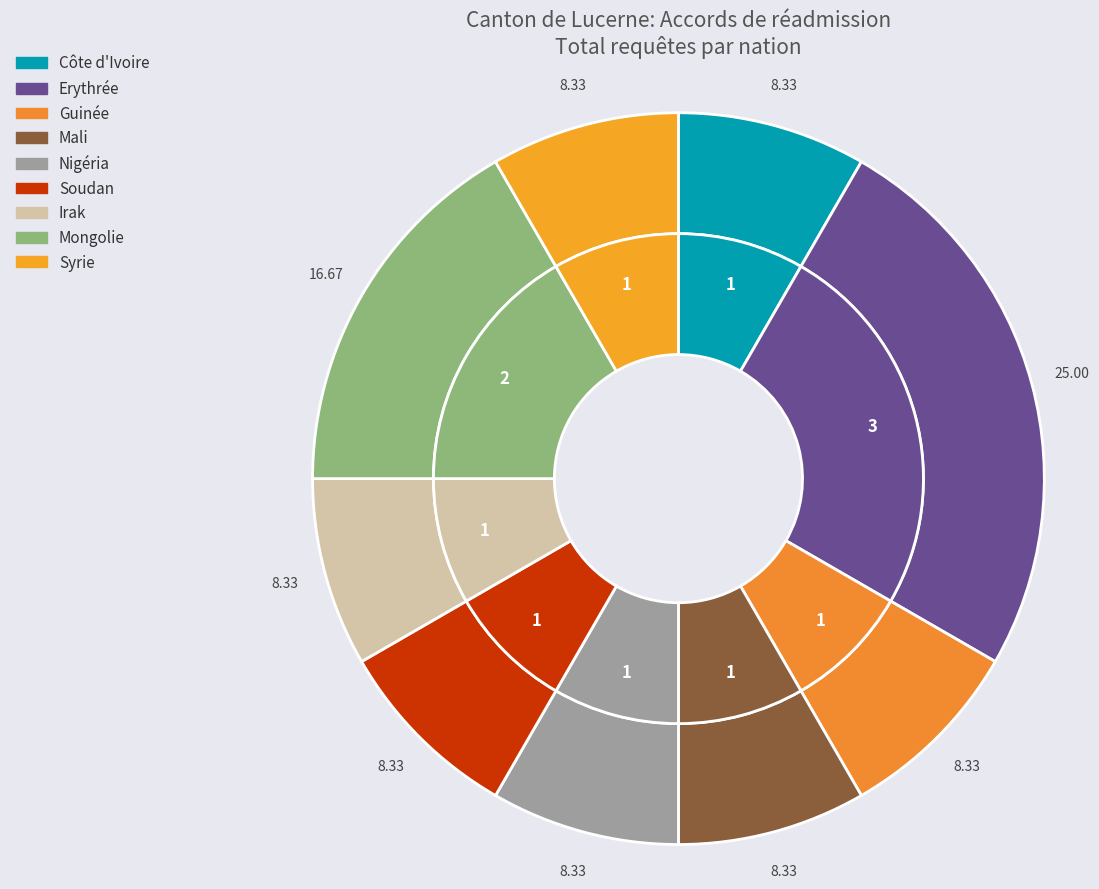

Does any single category account for the majority?

No